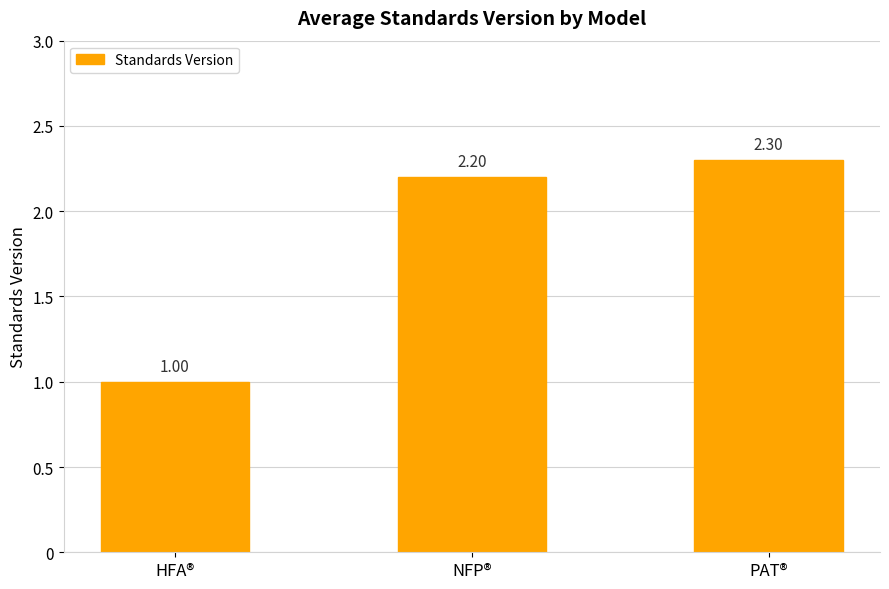

Which category has the lowest value across all series?

HFA®